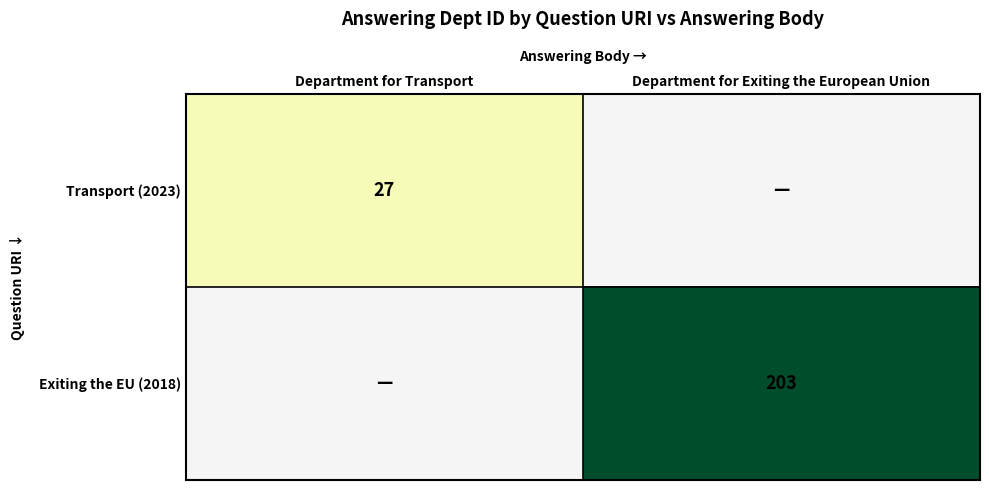

At which category is the sum across all series the highest?

Department for Exiting the European Union